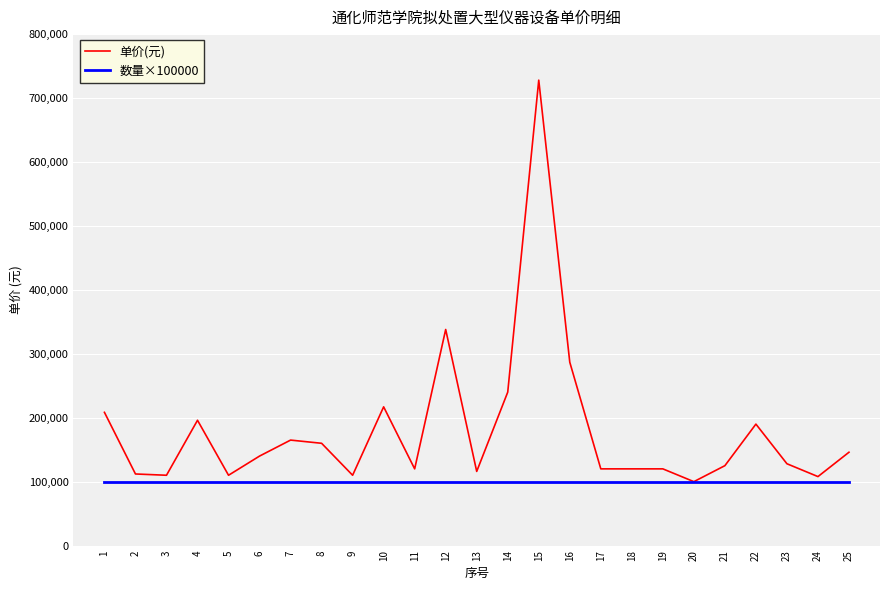

Rank the series at 24 from lowest to highest value.

数量×100000, 单价(元)